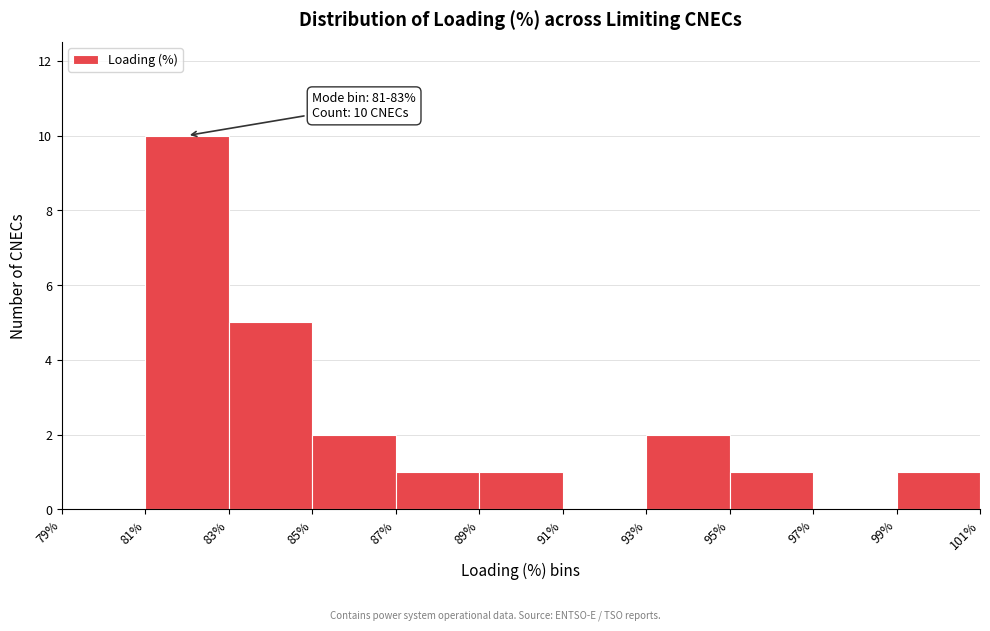

Over which range of the x-axis is the bar tallest?

81% to 83%